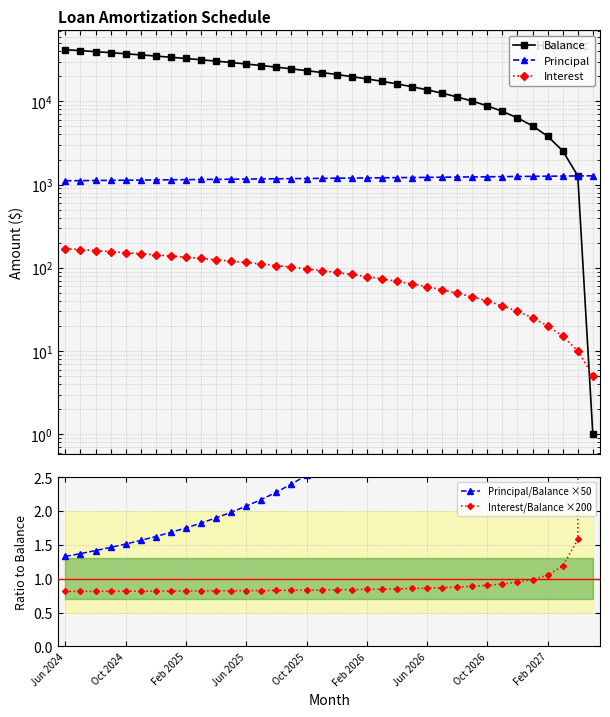

The value of Balance at 14 is 25756.0. True or false?

True